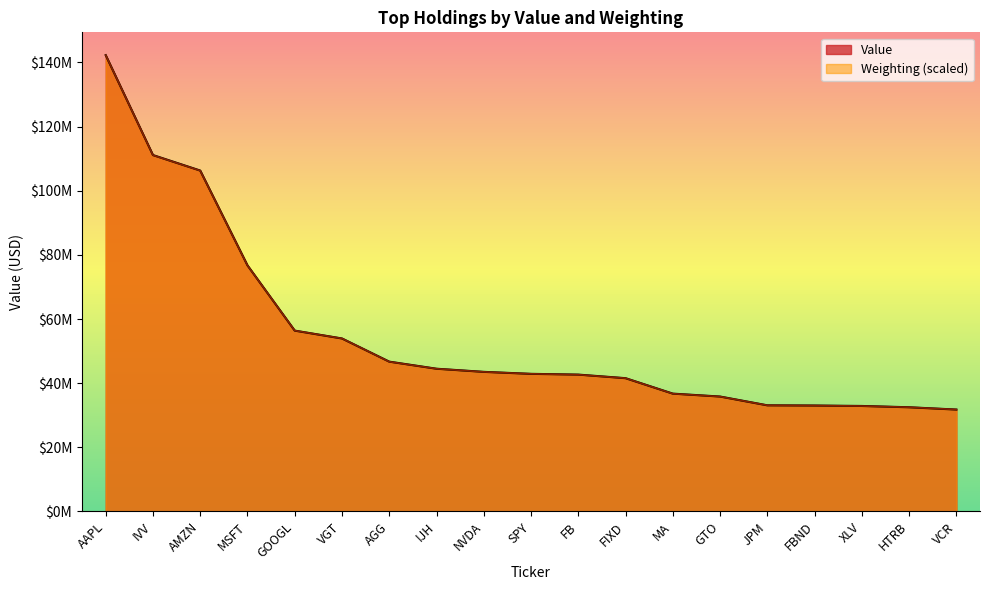

How many categories are shown in the chart?

19